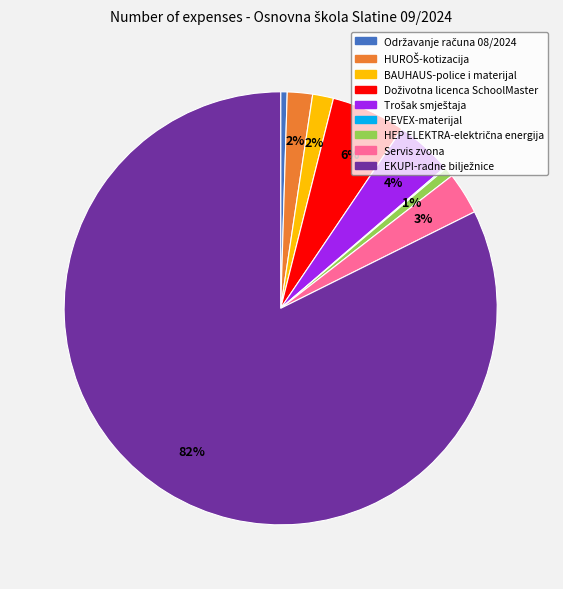

Is there any slice that represents more than half of the pie?

Yes